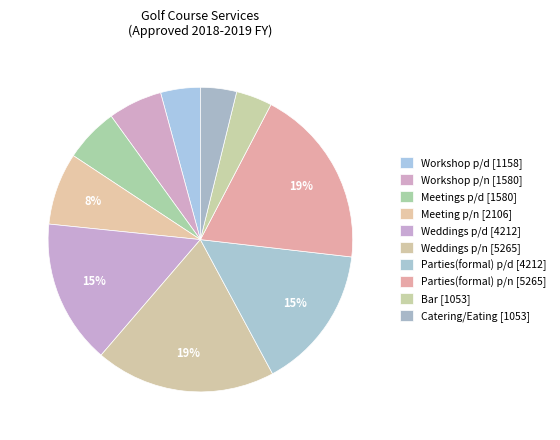

Does Weddings p/d account for over 50% of the chart?

No